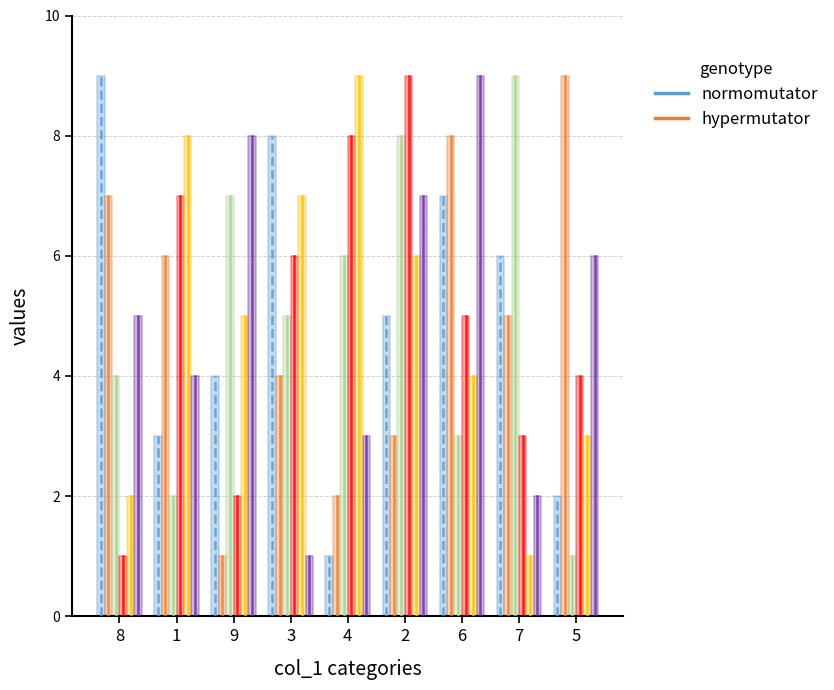

What is the greatest value displayed?

9